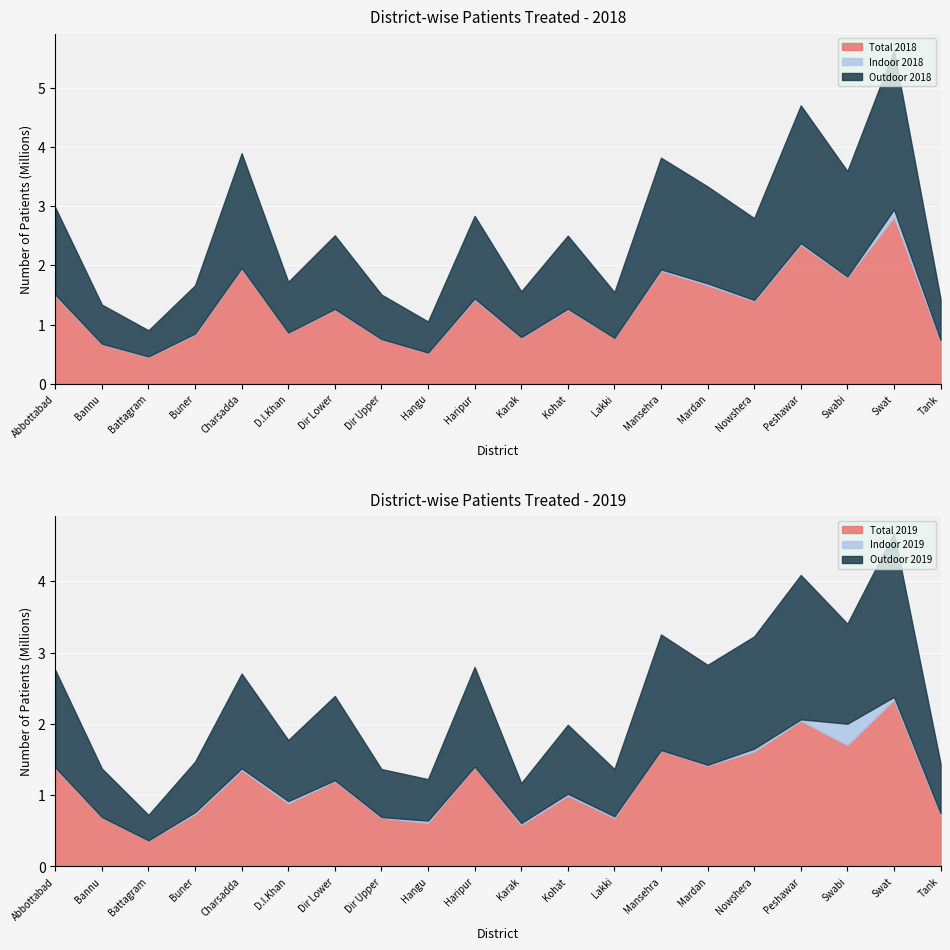

At which category does Outdoor 2019 reach its first local peak?

Charsadda